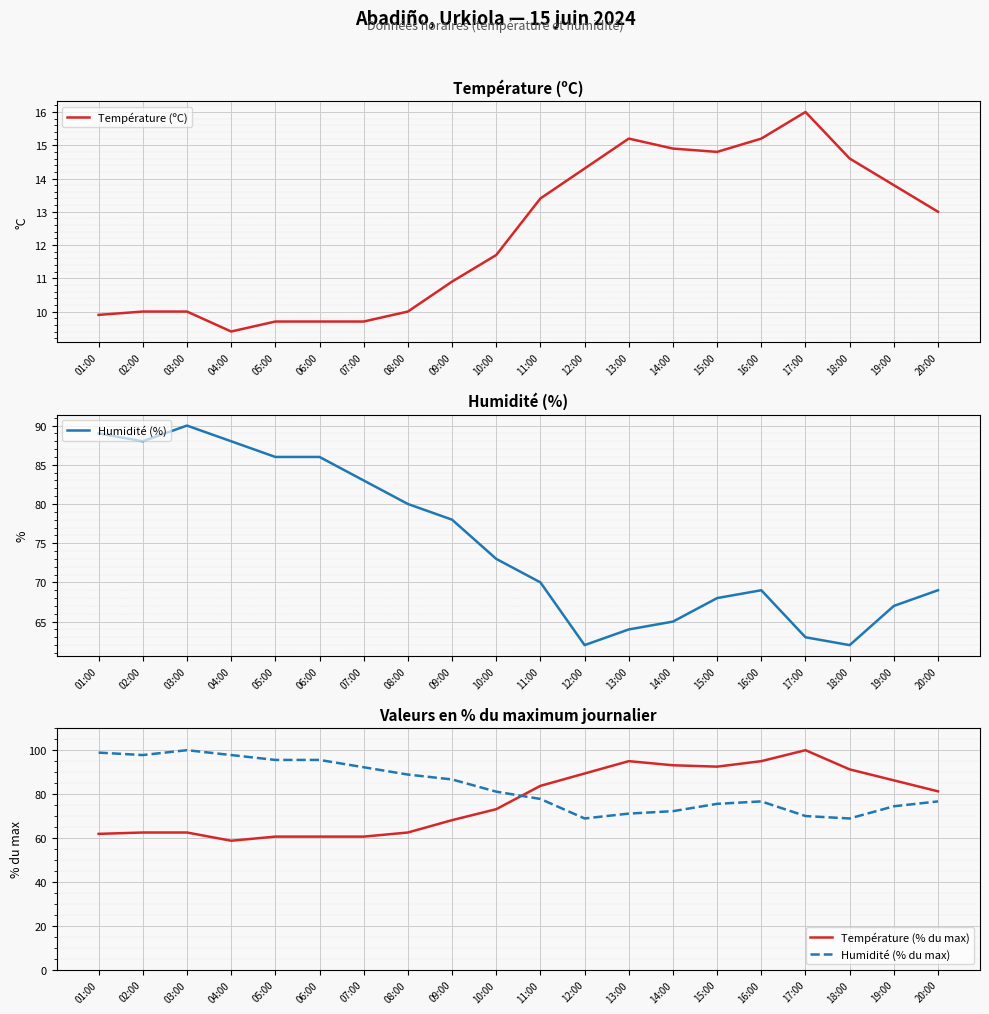

The value of Température (% du max) at 08:00 is 110.3. True or false?

False